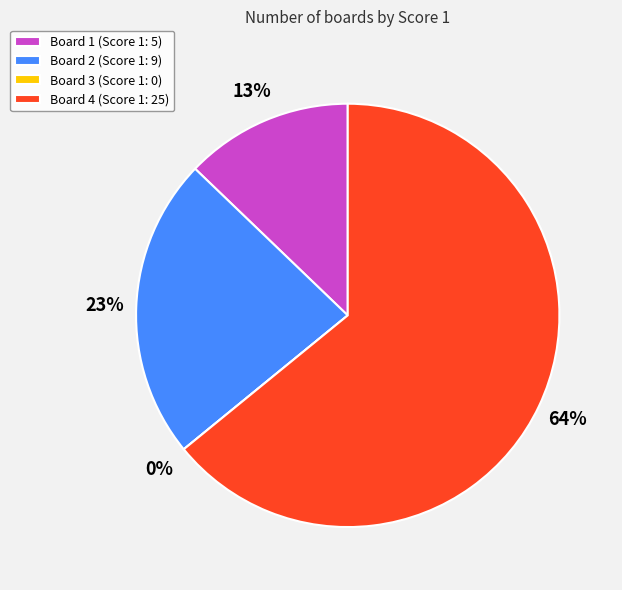

To the nearest percent, what percentage of the pie is Board 2?

23%